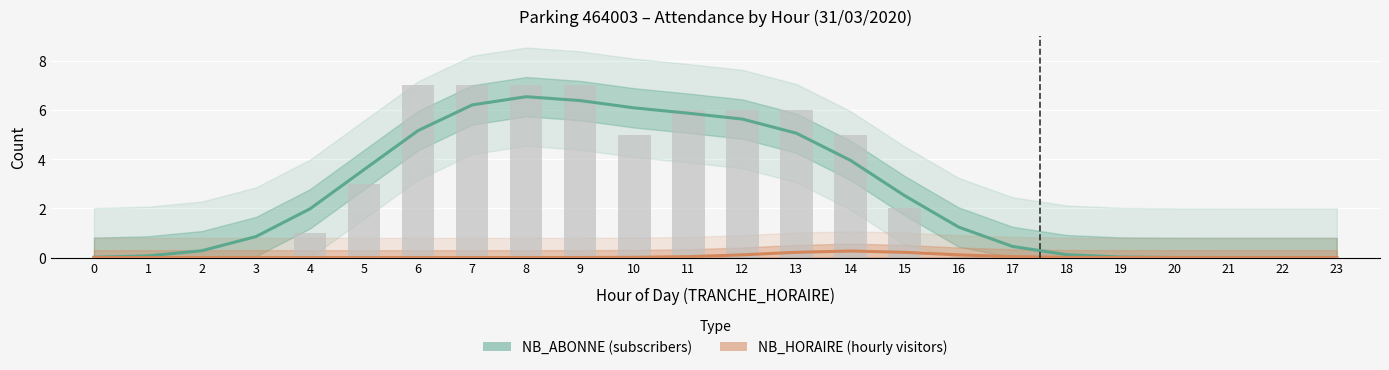

At how many categories does at least one series exceed 2?

11